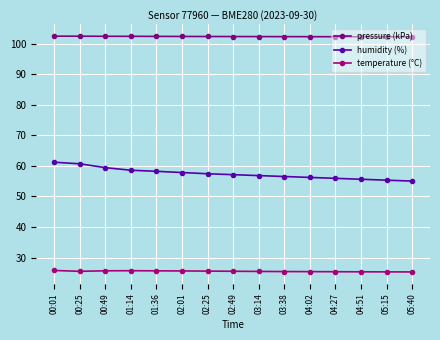

Does the chart display data point markers on the line(s)?

Yes